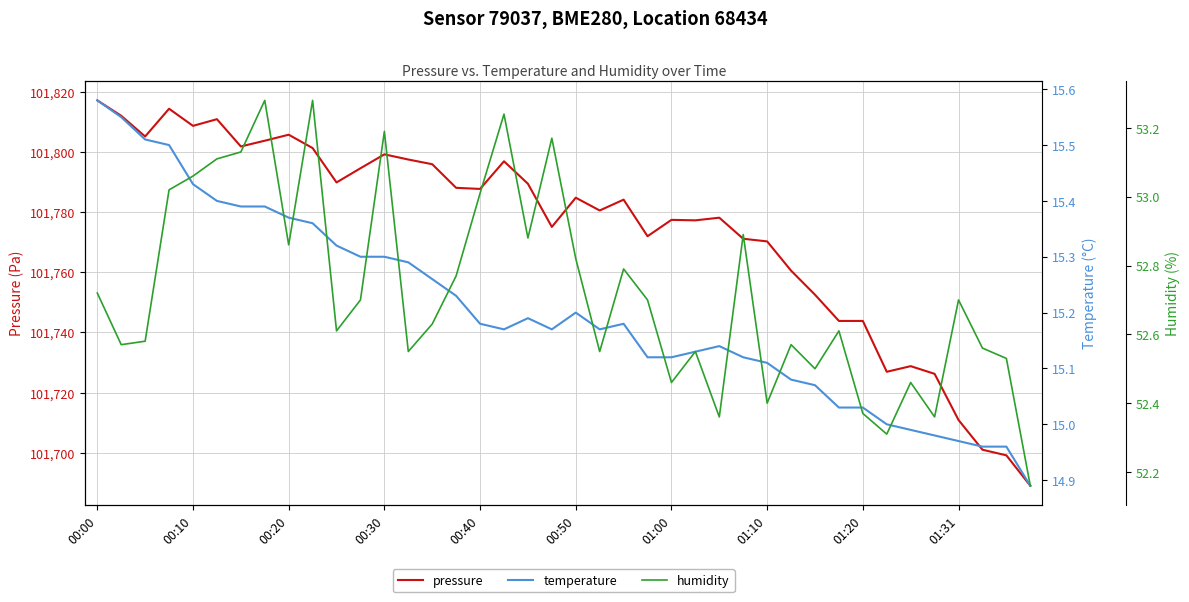

At how many categories does at least one series exceed 90066?

40